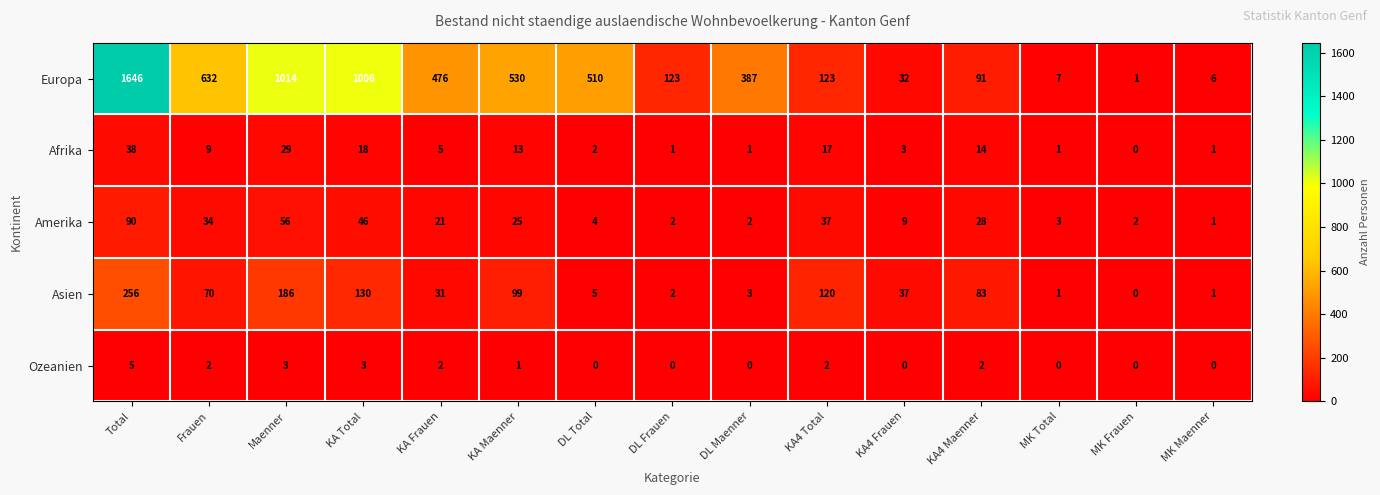

What is the total value across all series at KA4 Frauen?

81